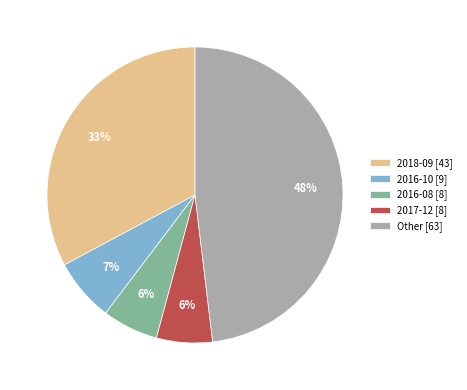

Count the number of slices in the pie.

5